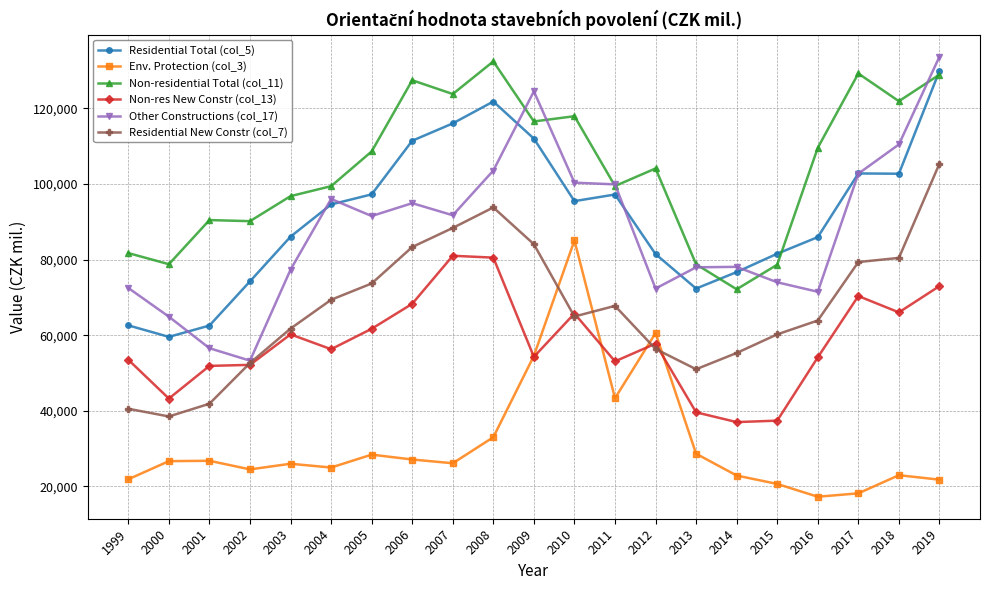

Count the number of data series in this chart.

6